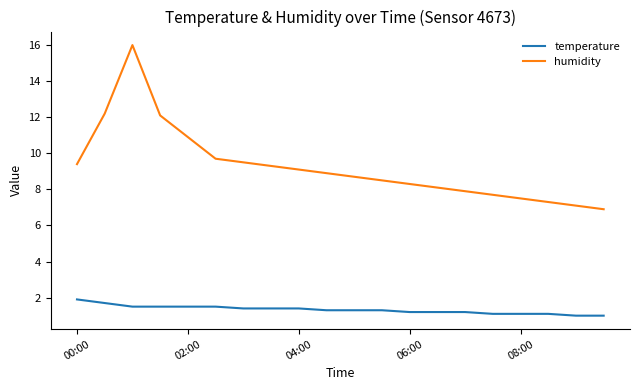

Which series has the largest total across all categories?

humidity